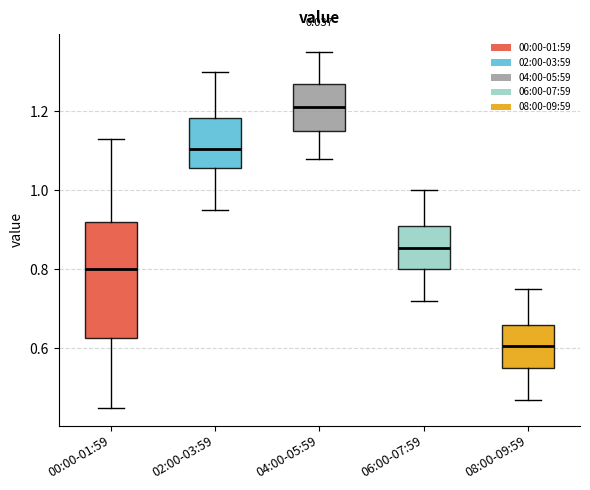

Where is the lower edge of the box for 04:00-05:59 on the y-axis? The values are not printed on the chart, so give them approximately, as read against the axis.

1.16